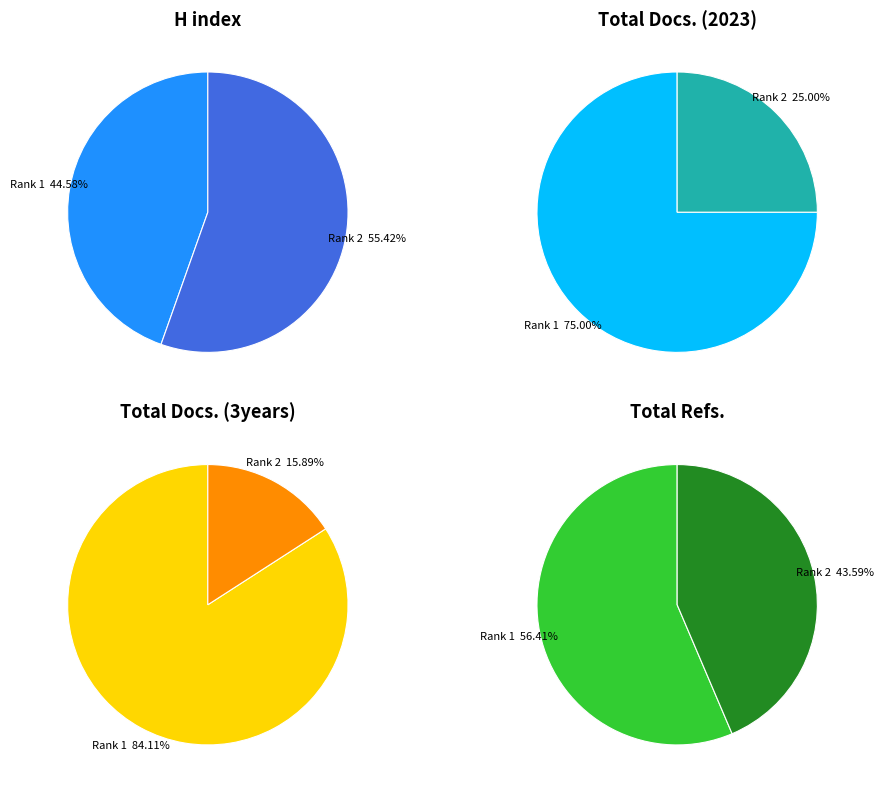

What is the spread (max minus min) of values at Rank 2 (Journal of Computer Science and Technology)?

511